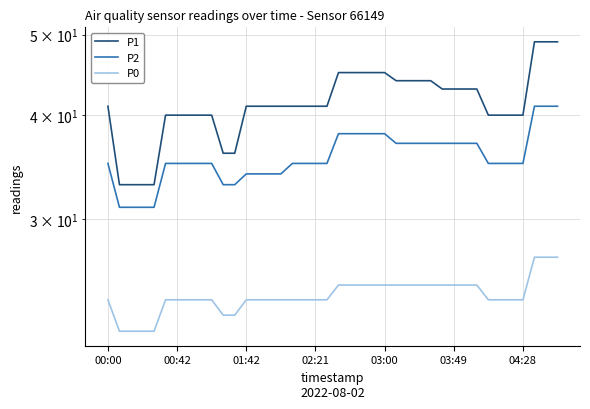

How many data points in P2 are less than 35?

10